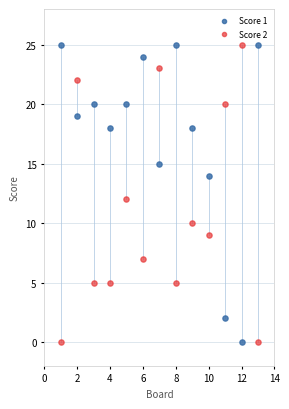

What are all the series names shown in the legend?

Score 1, Score 2